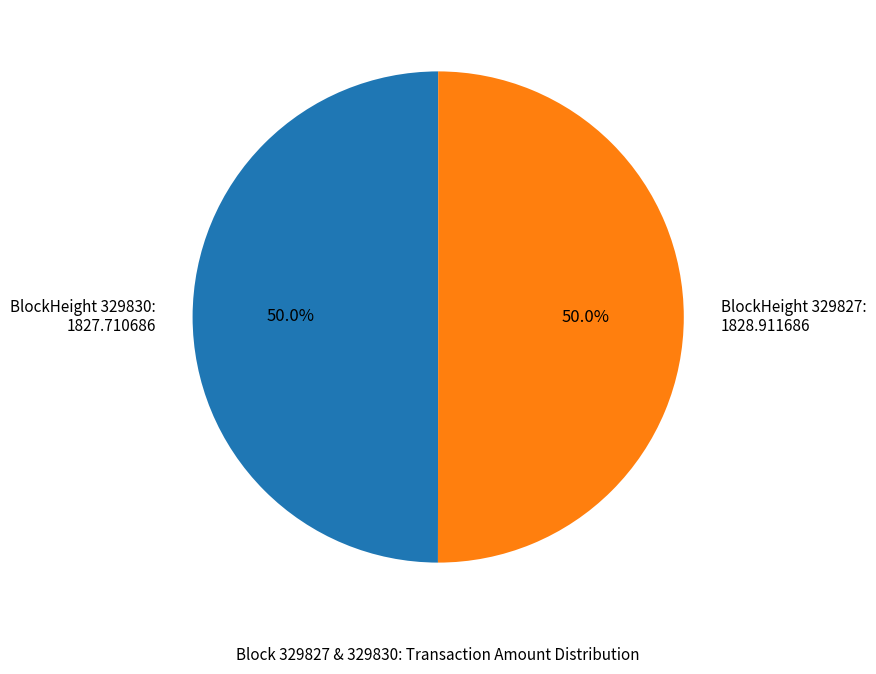

To the nearest percent, what is the average slice percentage?

50%